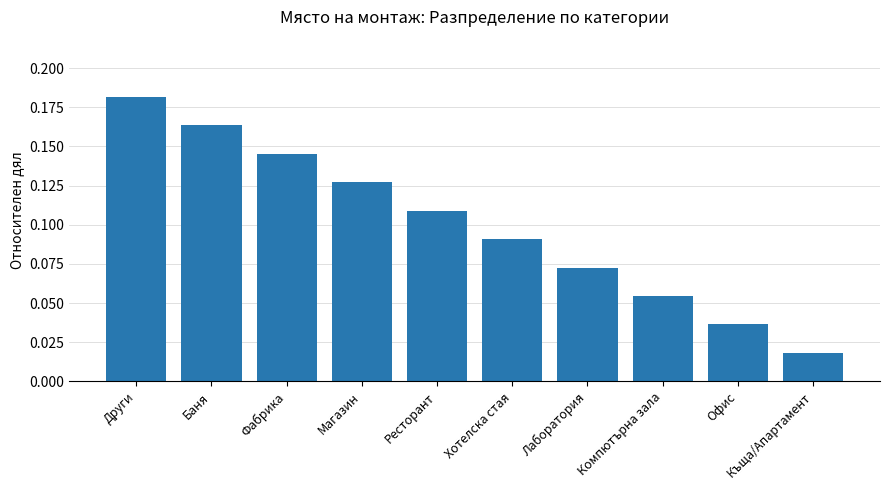

What is the sum of all values?

1.0